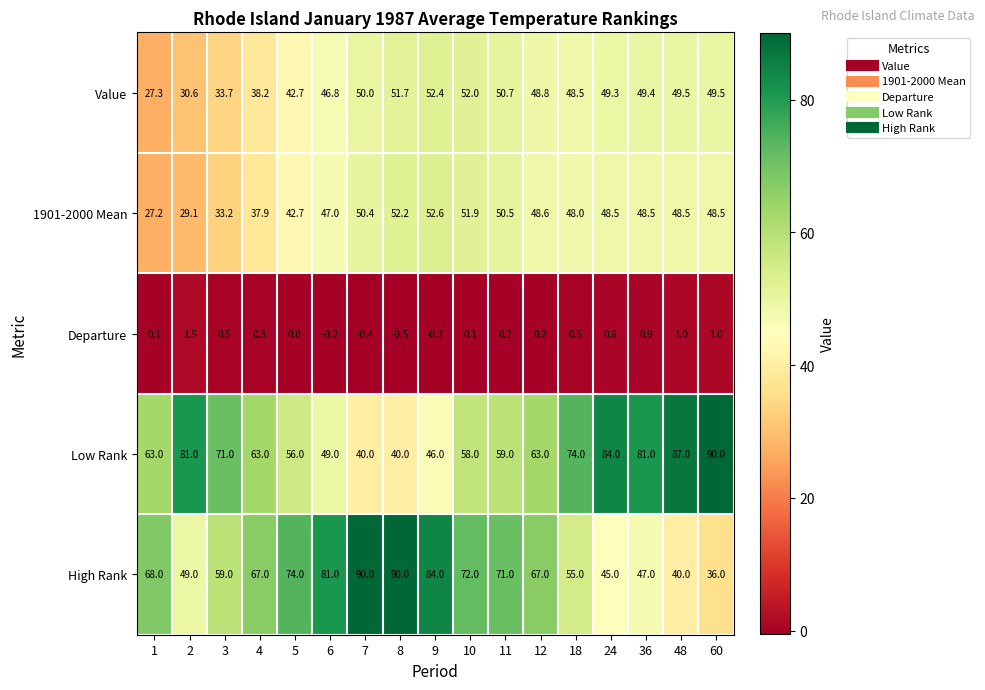

What is the sum of the High Rank values at 9 and 7?

174.0